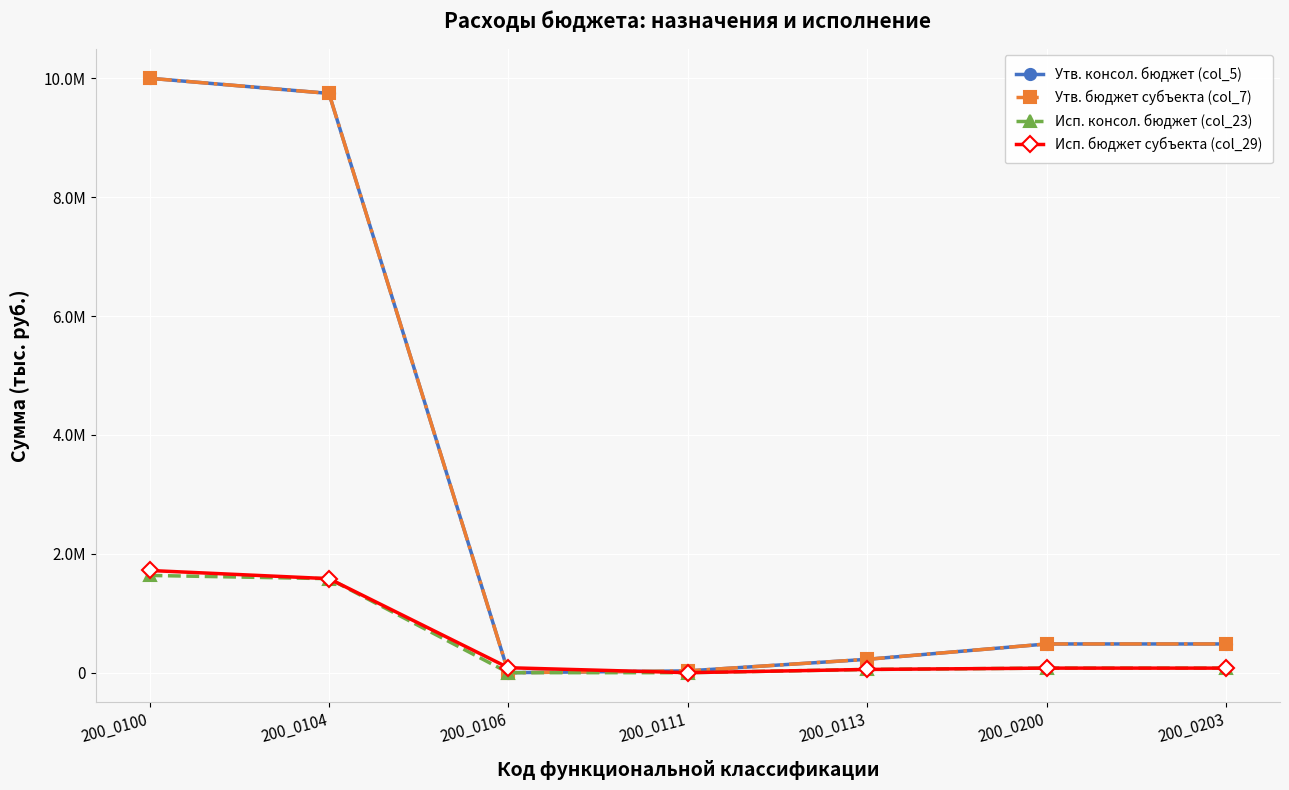

What is the average value of the Утв. бюджет субъекта (col_7) series?

2995800.0